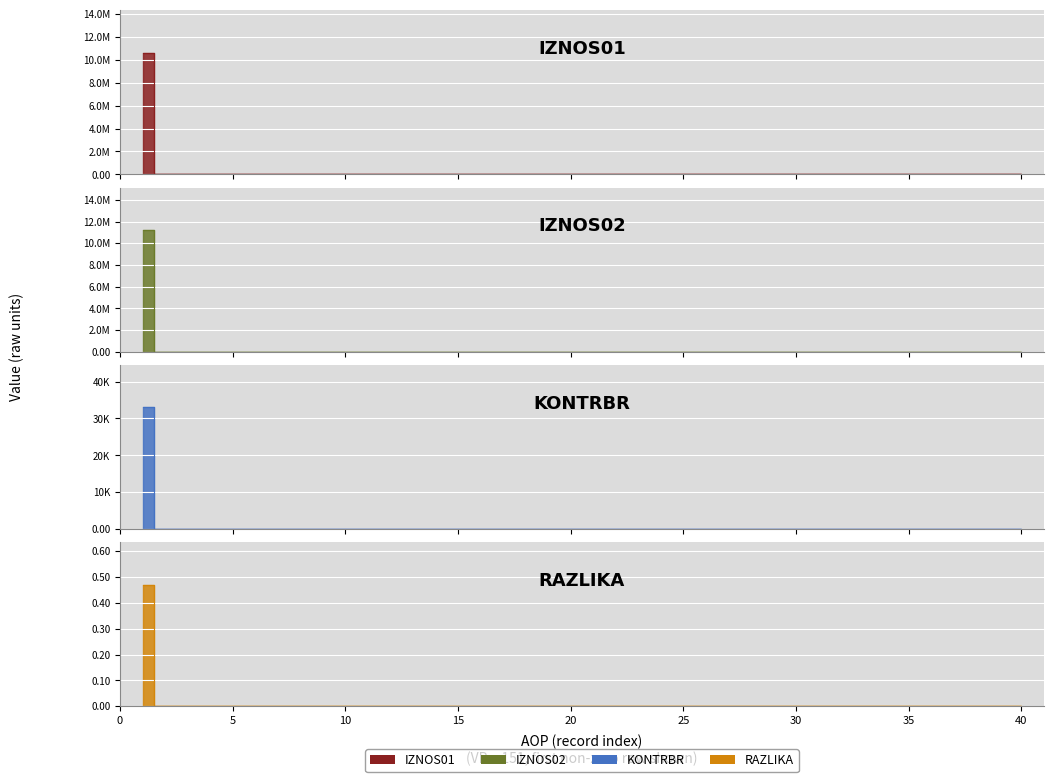

At which category is the sum across all series the highest?

1